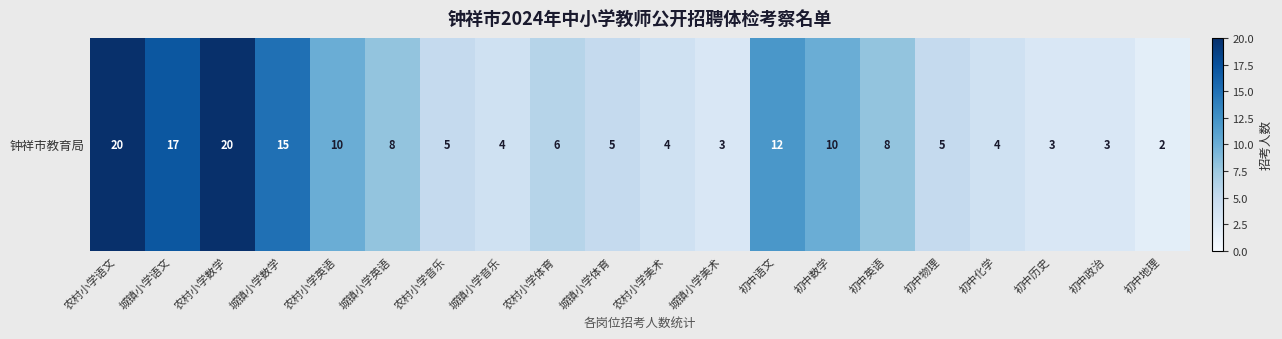

At which category does the chart reach its minimum across all series?

初中地理